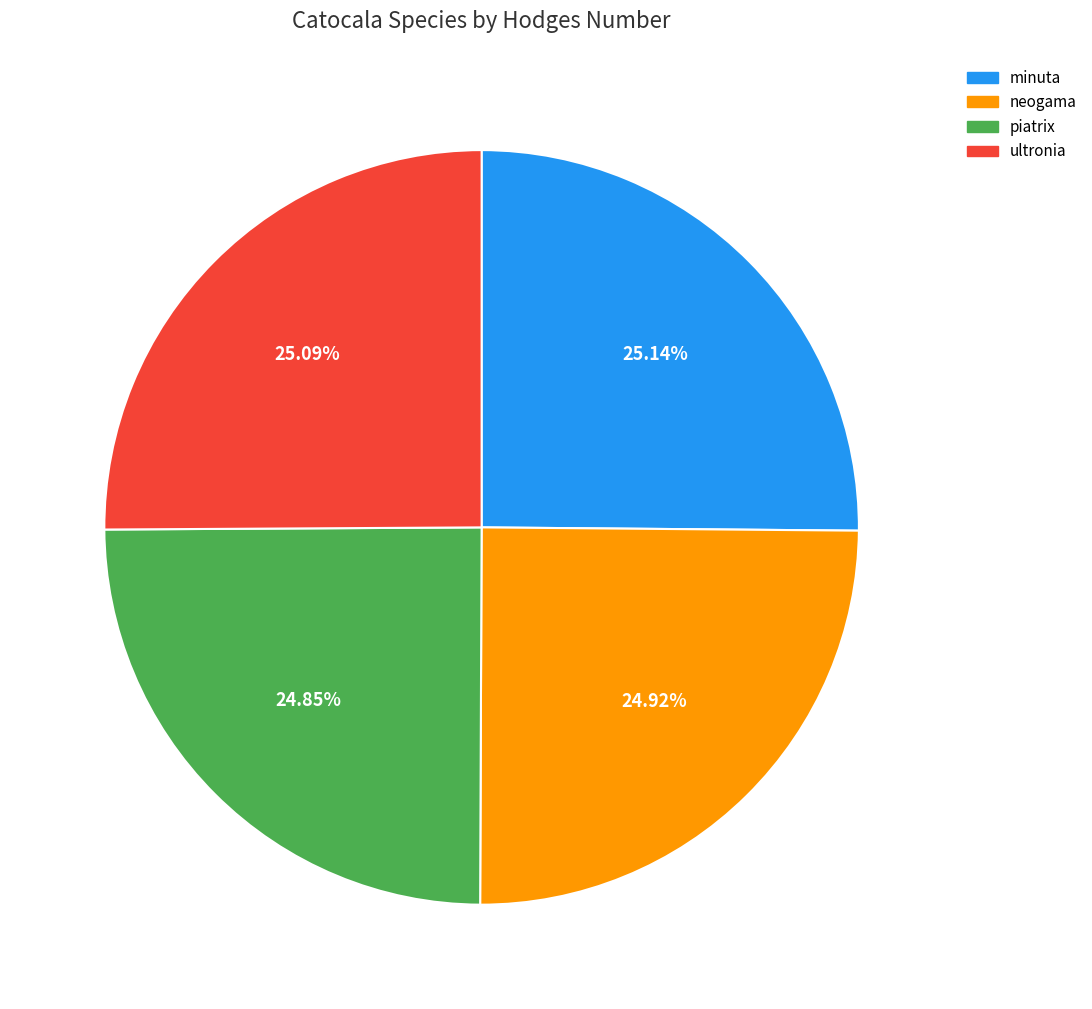

How many segments does this pie chart have?

4